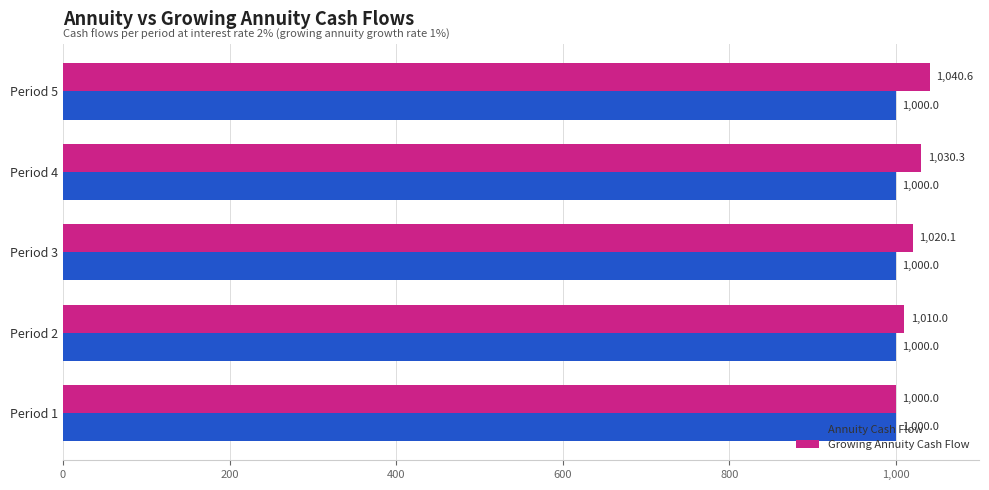

How many distinct data groups are displayed?

2